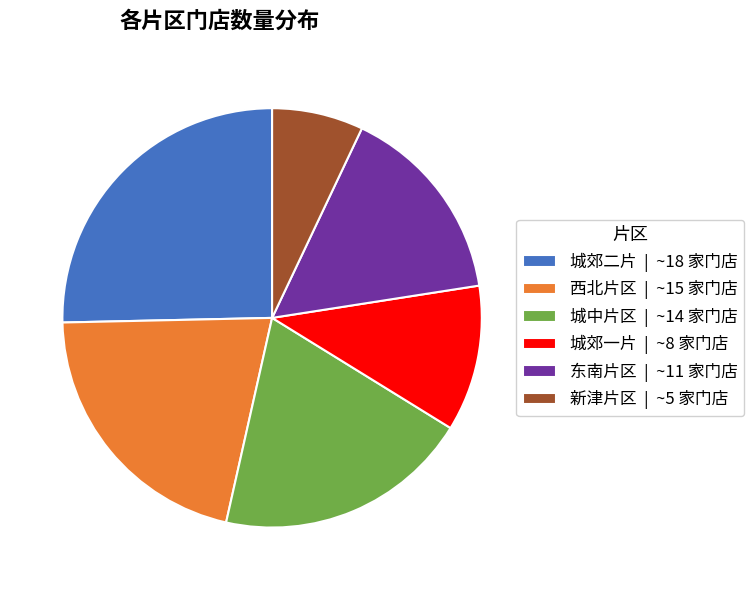

How many slices are in this pie chart?

6